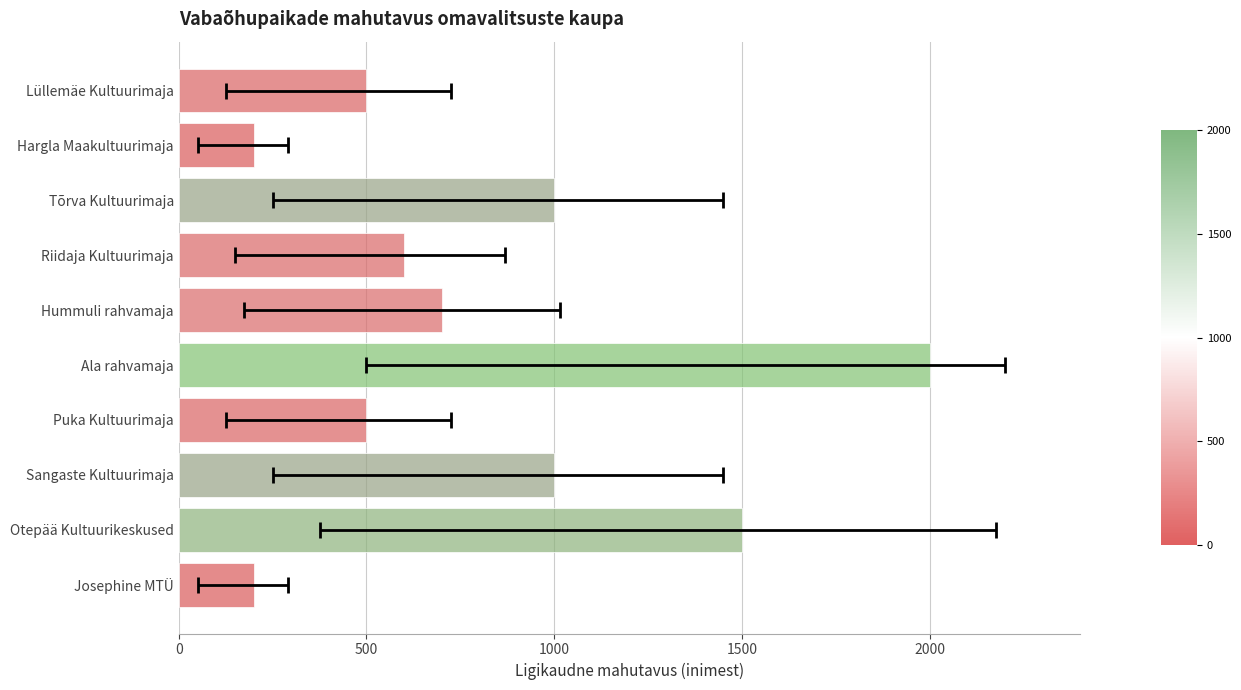

What is the sum of all values?

8200